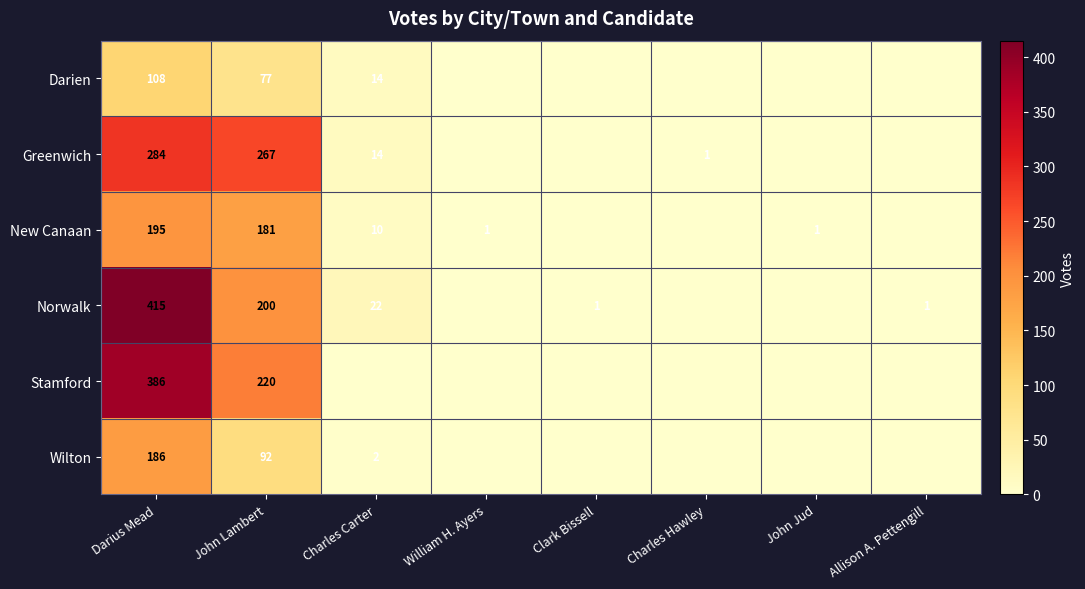

Is it true that Darien equals 108 at Darius Mead?

True